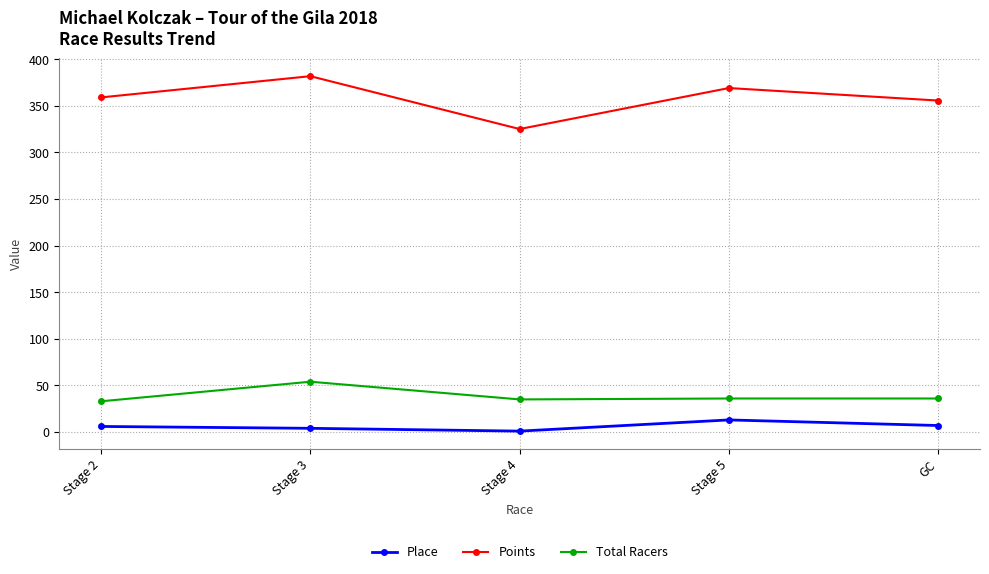

At which label is Points closest to 353?

GC